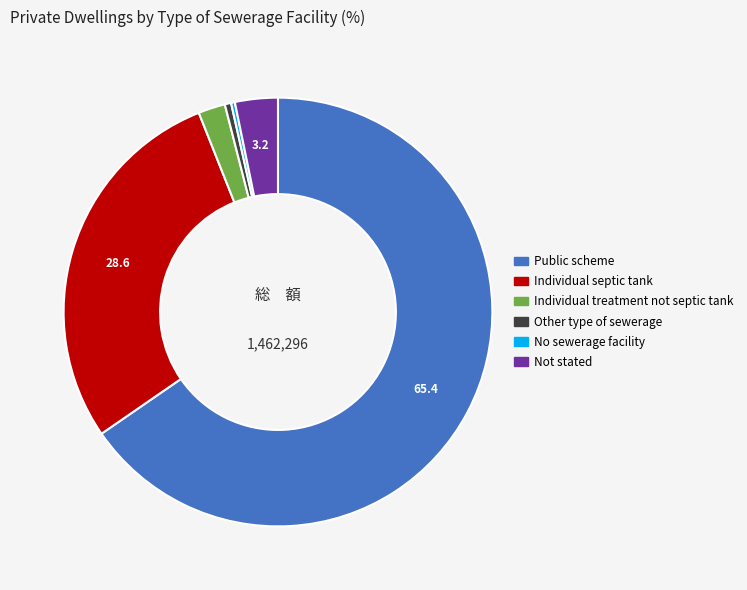

Is it true that No sewerage facility is 0% of the pie?

True